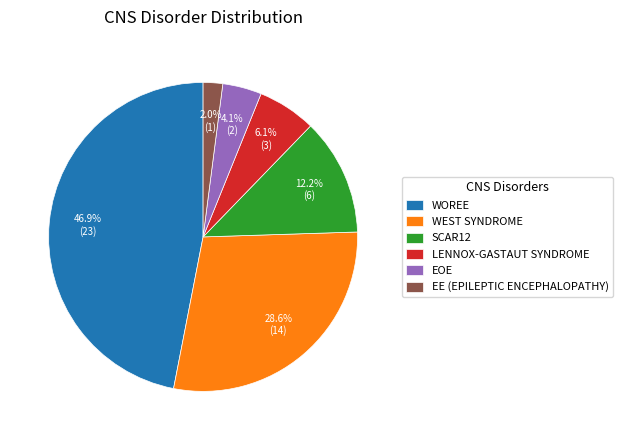

Which has a higher value, WEST SYNDROME or WOREE?

WOREE